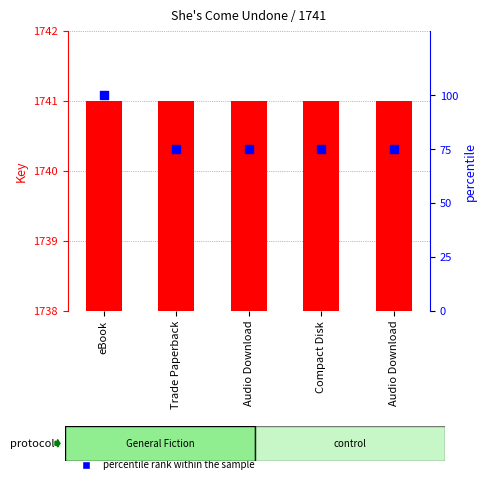

Which series contains the highest Y value?

Key (Result ID)